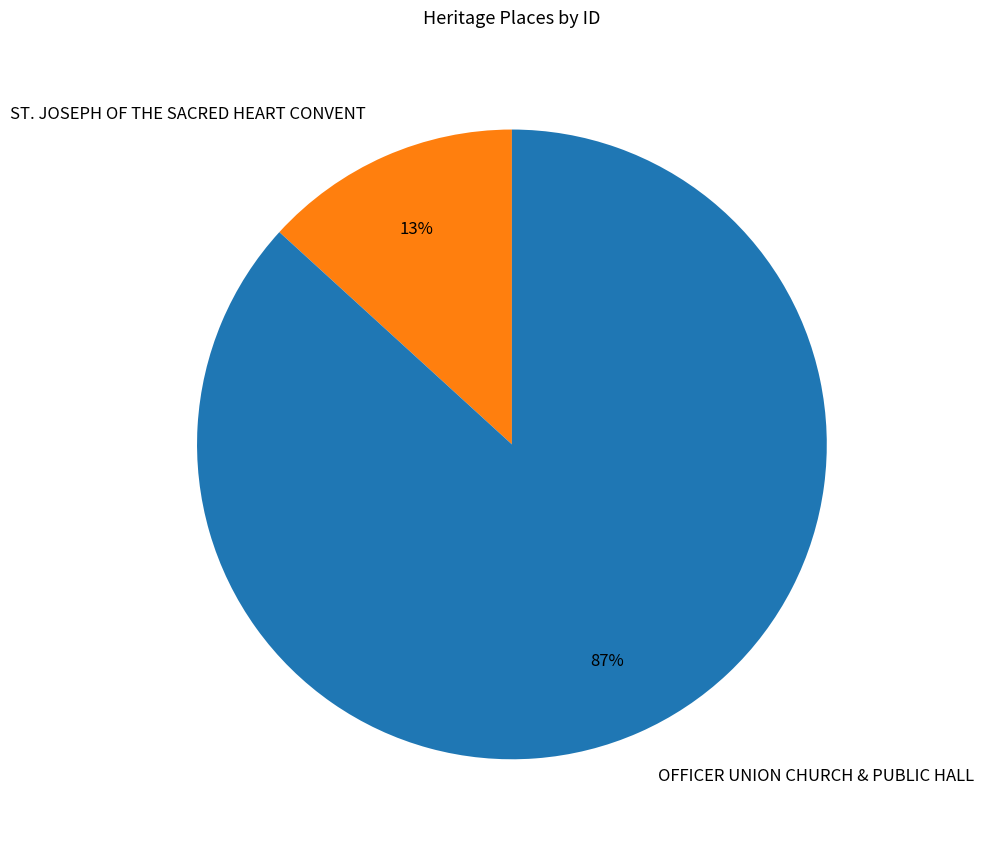

To the nearest percent, what portion does OFFICER UNION CHURCH & PUBLIC HALL represent?

87%